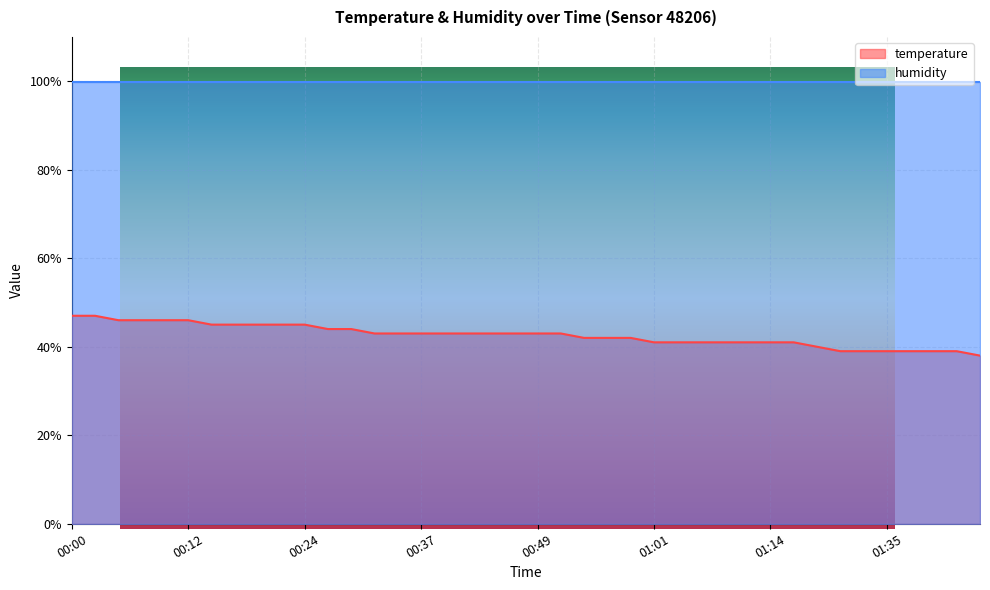

What is the sum of the values at 01:40 and 00:59?

81.0